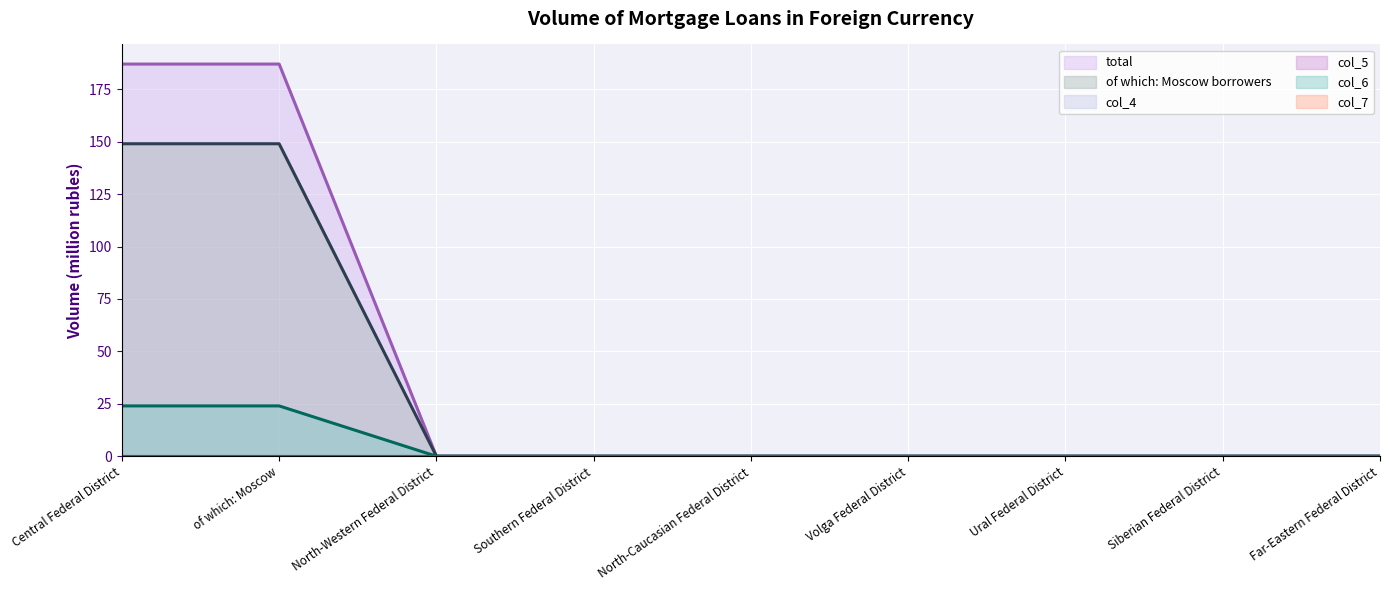

Does the chart display data point markers on the line(s)?

No